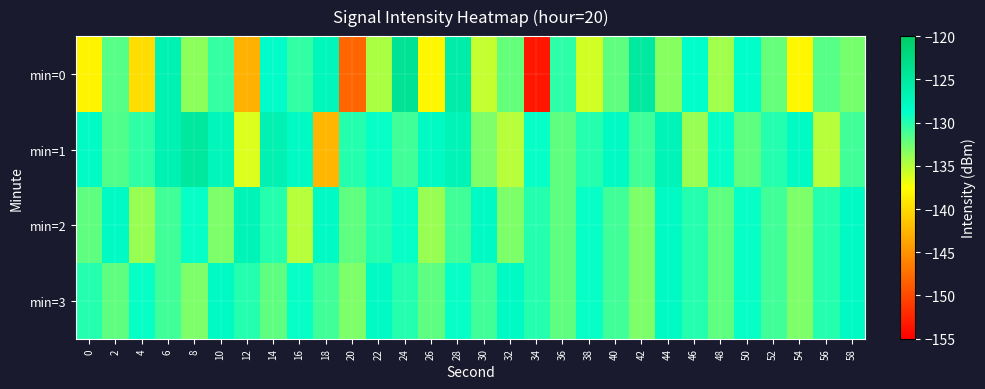

Reading left to right, list all the values displayed in this chart.

min=0: 0=-138.2	2=-131.7	4=-139.8	6=-126.6	8=-133.6	10=-130.5	12=-142.9	14=-128.5	16=-130.5	18=-127.4	20=-148.0	22=-134.6	24=-124.1	26=-138.0	28=-125.8	30=-135.5	32=-132.2	34=-153.4	36=-130.3	38=-136.0	40=-132.0	42=-125.2	44=-133.4	46=-128.7	48=-134.2	50=-128.7	52=-132.2	54=-138.0	56=-131.7	58=-132.8
min=1: 0=-128.1	2=-131.5	4=-130.4	6=-126.6	8=-124.9	10=-127.3	12=-136.3	14=-126.5	16=-128.0	18=-142.5	20=-130.0	22=-129.0	24=-131.0	26=-128.0	28=-127.0	30=-133.0	32=-135.0	34=-129.0	36=-132.0	38=-130.0	40=-128.0	42=-131.0	44=-127.0	46=-134.0	48=-129.0	50=-132.0	52=-130.0	54=-128.0	56=-135.0	58=-131.0
min=2: 0=-132.0	2=-128.0	4=-134.0	6=-131.0	8=-129.0	10=-133.0	12=-127.0	14=-130.0	16=-135.0	18=-128.0	20=-132.0	22=-130.0	24=-129.0	26=-134.0	28=-131.0	30=-128.0	32=-133.0	34=-130.0	36=-132.0	38=-129.0	40=-131.0	42=-133.0	44=-128.0	46=-130.0	48=-132.0	50=-129.0	52=-131.0	54=-133.0	56=-130.0	58=-128.0
min=3: 0=-130.0	2=-132.0	4=-129.0	6=-131.0	8=-133.0	10=-128.0	12=-130.0	14=-132.0	16=-129.0	18=-131.0	20=-133.0	22=-128.0	24=-130.0	26=-132.0	28=-129.0	30=-131.0	32=-128.0	34=-130.0	36=-132.0	38=-129.0	40=-131.0	42=-133.0	44=-128.0	46=-130.0	48=-132.0	50=-129.0	52=-131.0	54=-133.0	56=-130.0	58=-128.0